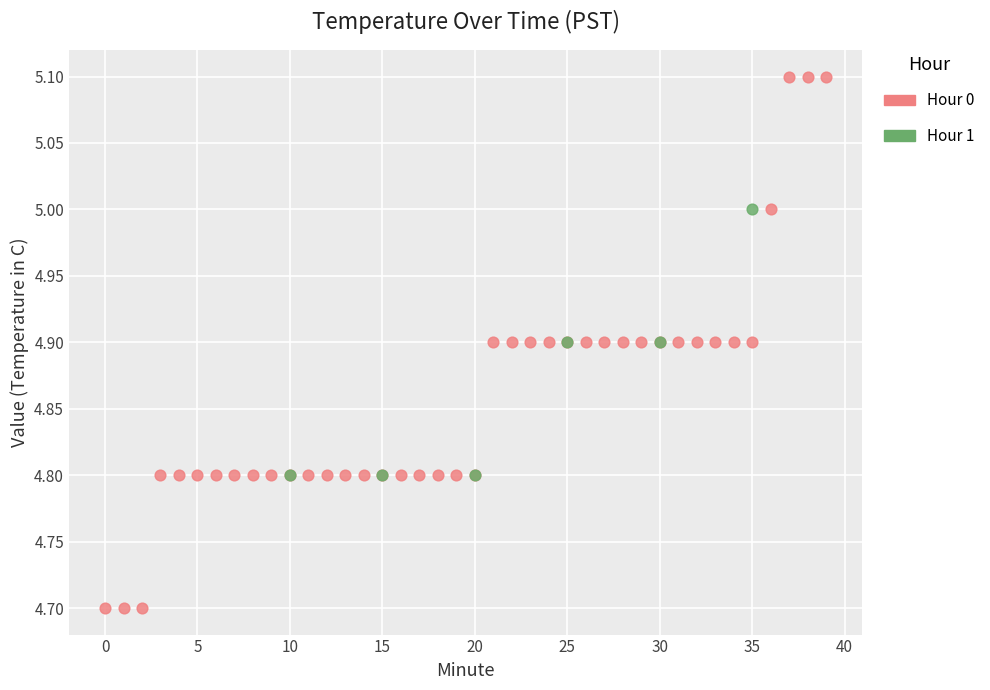

Which series contains the lowest Y value?

Hour 0